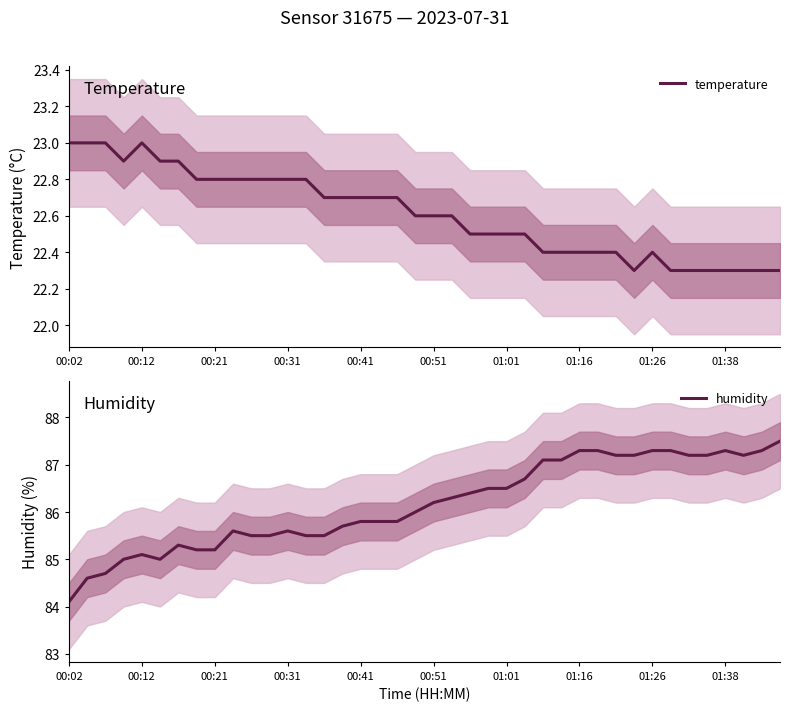

True or false: temperature has a value of 5.3 at 00:31.

False